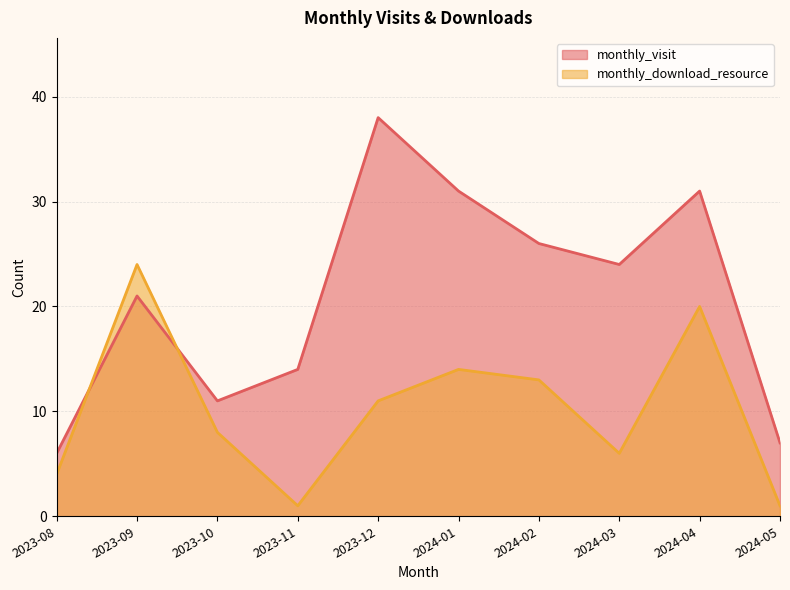

How many intersections are there between monthly_download_resource and monthly_visit?

2